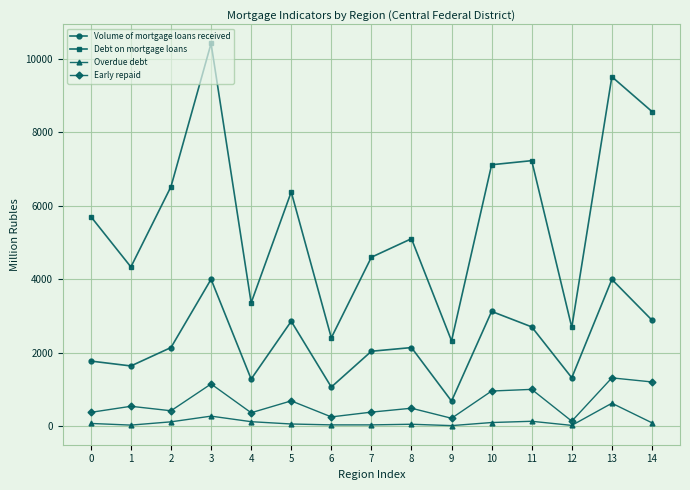

Where is the first local maximum for Debt on mortgage loans?

3